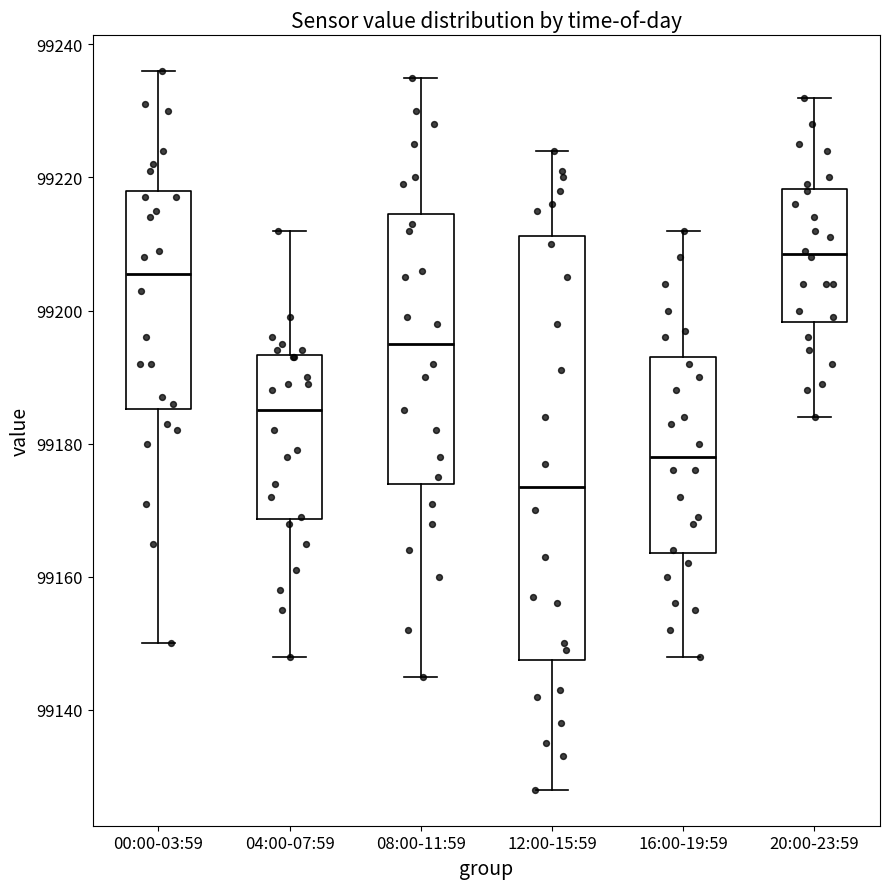

Which box has the lowest median line?

12:00-15:59